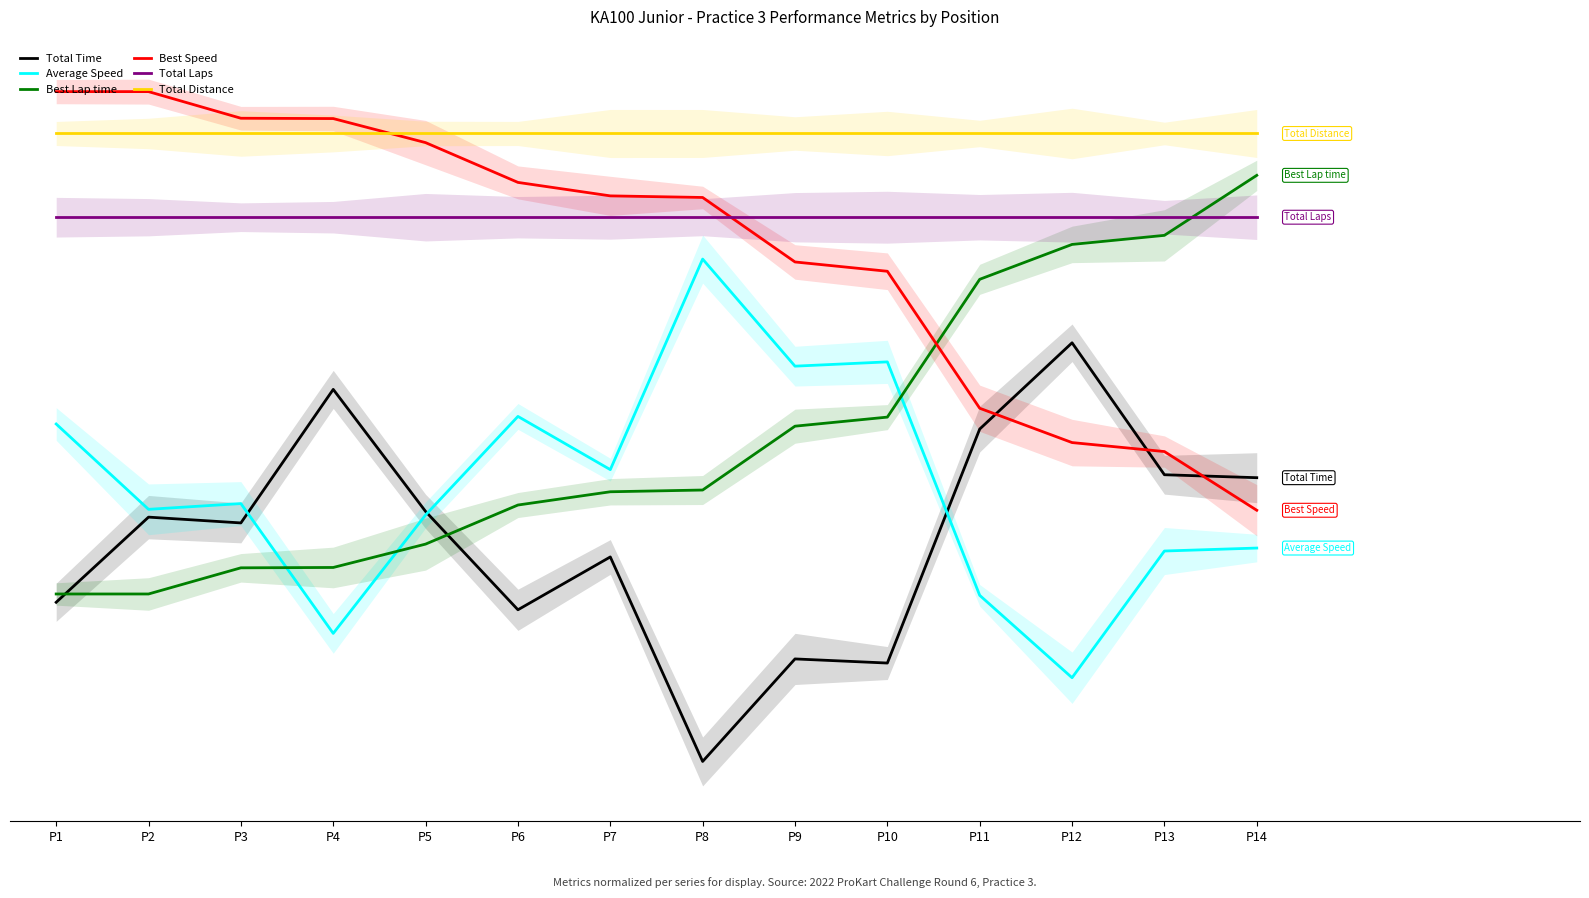

Does the chart display data point markers on the line(s)?

No